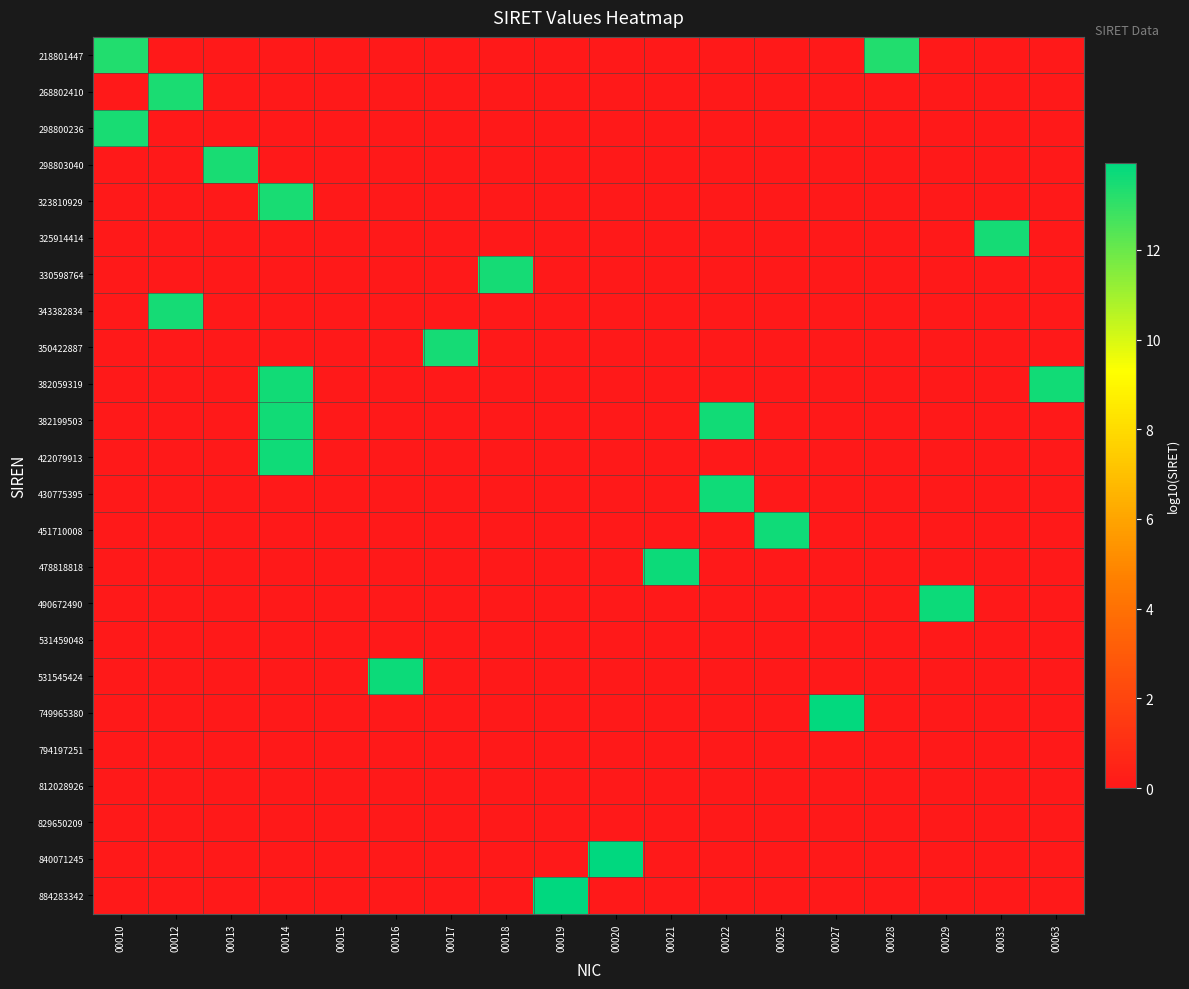

What is the spread (max minus min) of values at 00013?

13.5